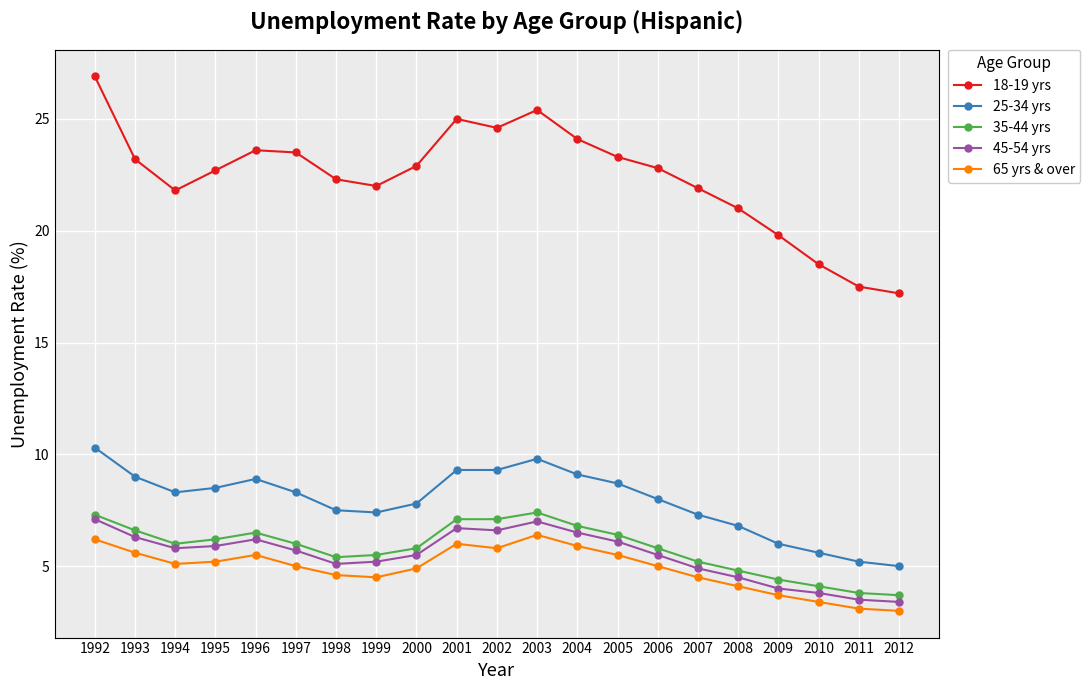

The 35-44 yrs series shows 6.0 at 1997. True or false?

True